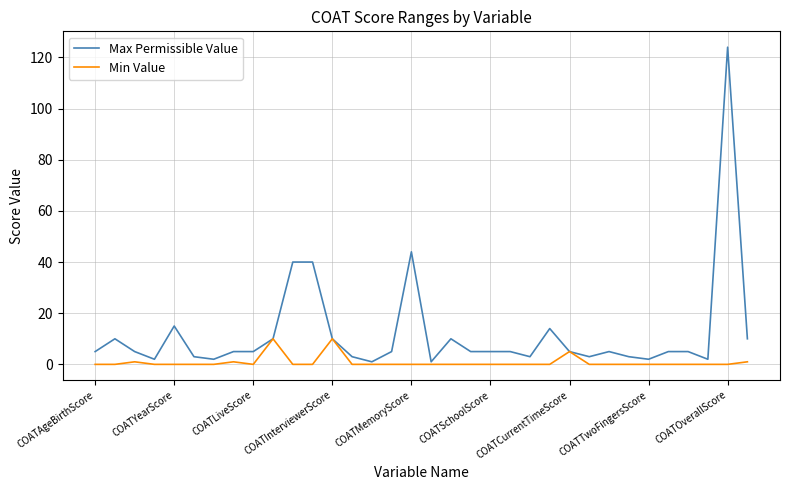

Which series has the largest total across all categories?

Max Permissible Value